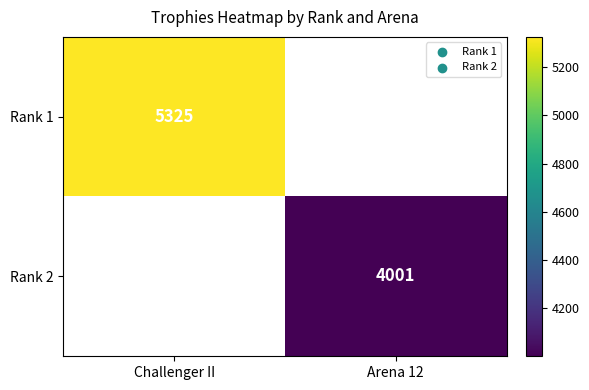

The Rank 2 series shows 4001 at Arena 12. True or false?

True